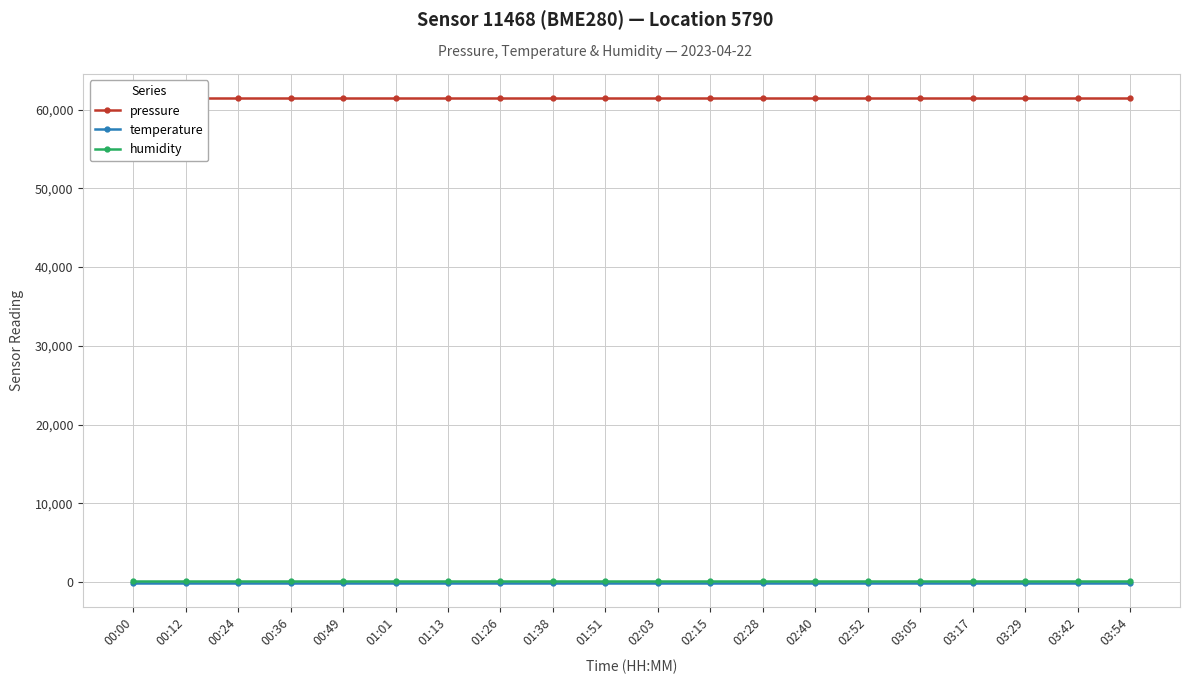

Is this an area chart (filled region under the line)?

No